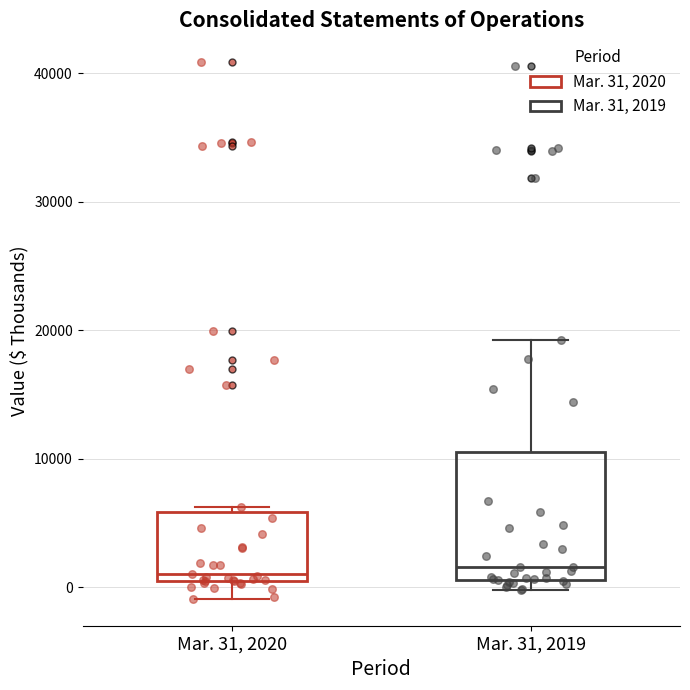

Where does the median line of the box for Mar. 31, 2019 sit on the y-axis? The values are not printed on the chart, so give them approximately, as read against the axis.

2000